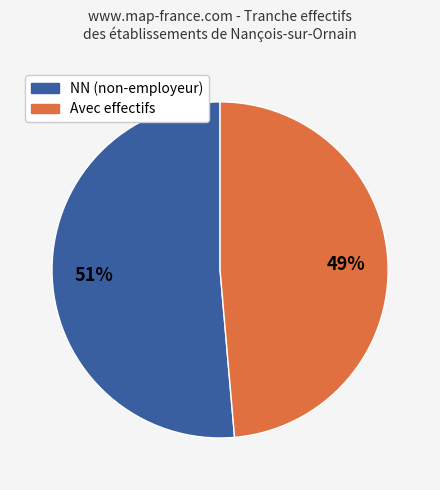

Is there a majority slice in this chart?

Yes